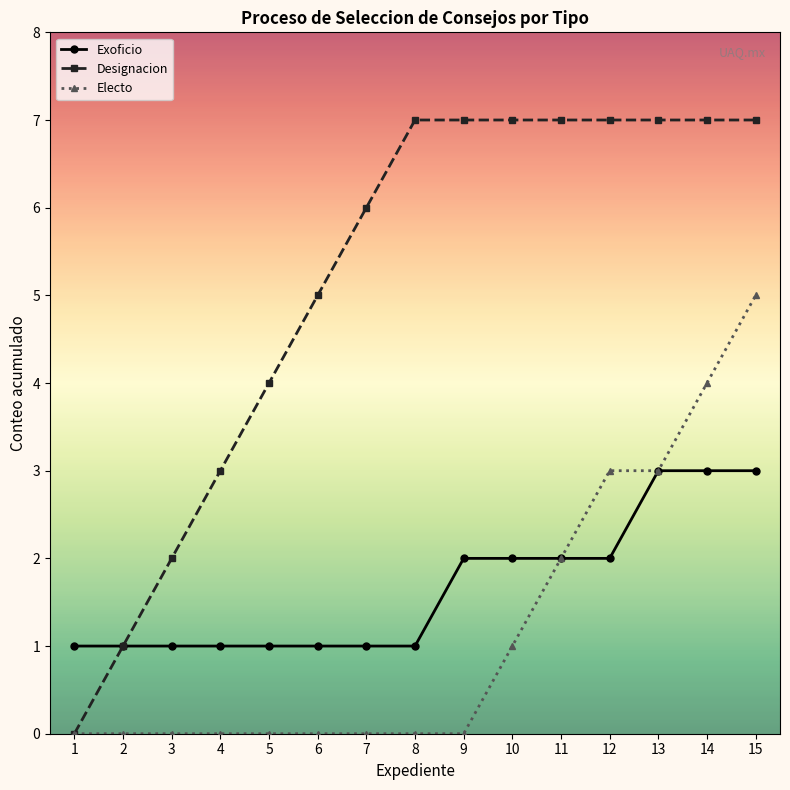

Rank the series at 14 from lowest to highest value.

Exoficio, Electo, Designacion